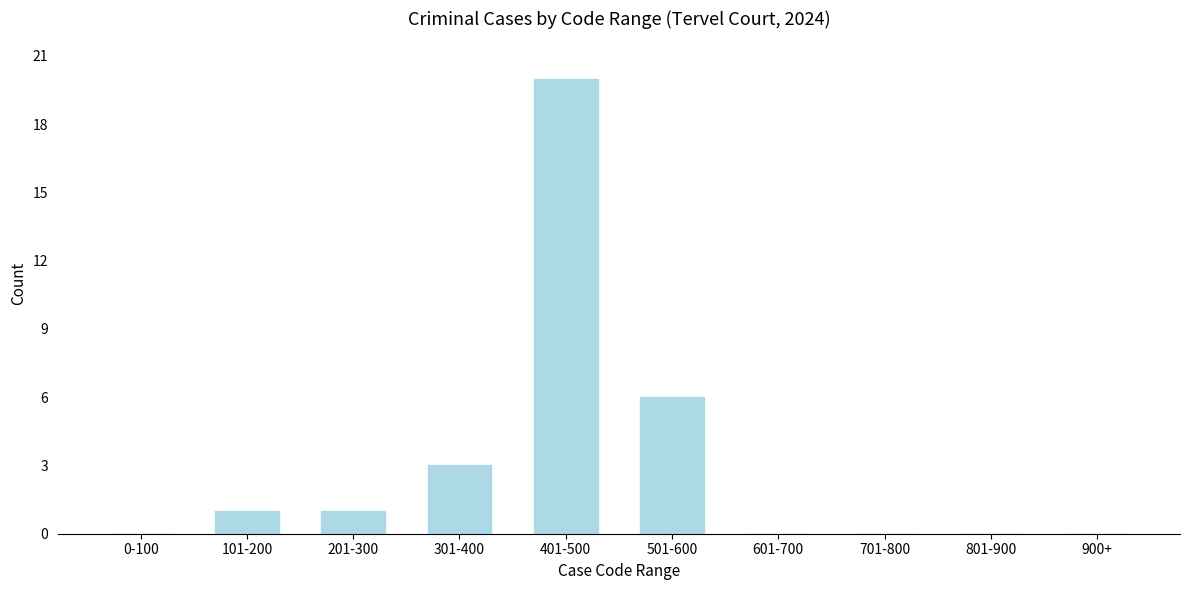

Reading left to right, transcribe all the data shown in this chart.

0-100=0	101-200=1	201-300=1	301-400=3	401-500=20	501-600=6	601-700=0	701-800=0	801-900=0	900+=0